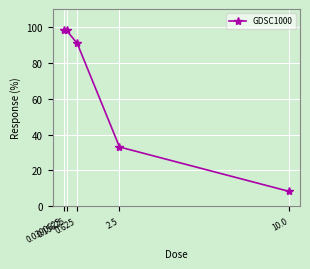

What is the ratio of the value at 0.625 to the value at 0.0390625?

0.9